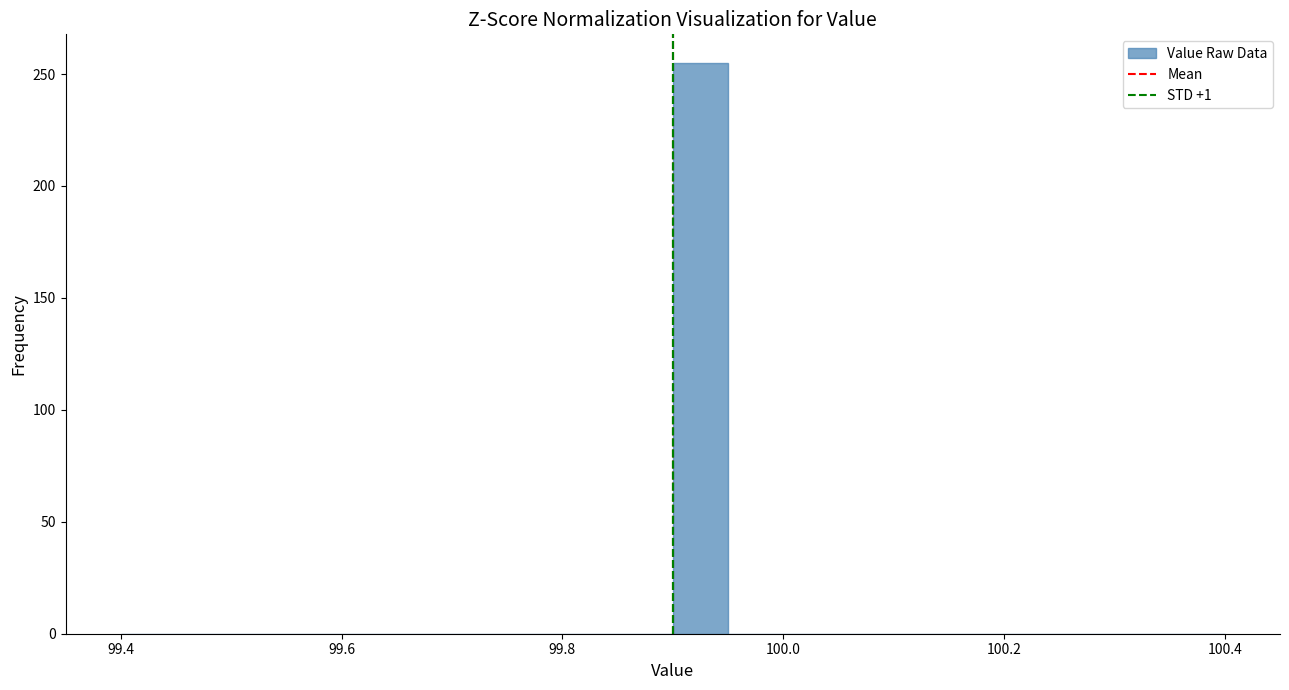

Around what value on the x-axis is the tallest bar? Give the approximate position of its centre, as read against the axis.

99.92